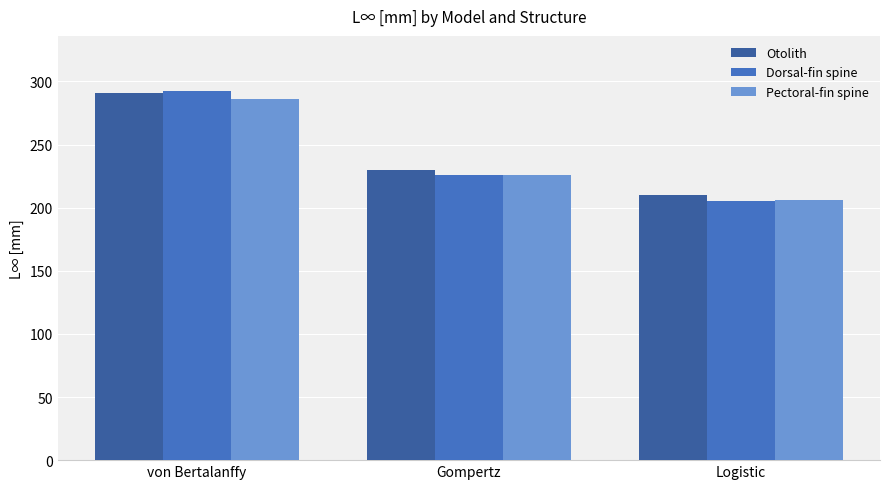

What is the difference between the highest and lowest values at von Bertalanffy?

6.1